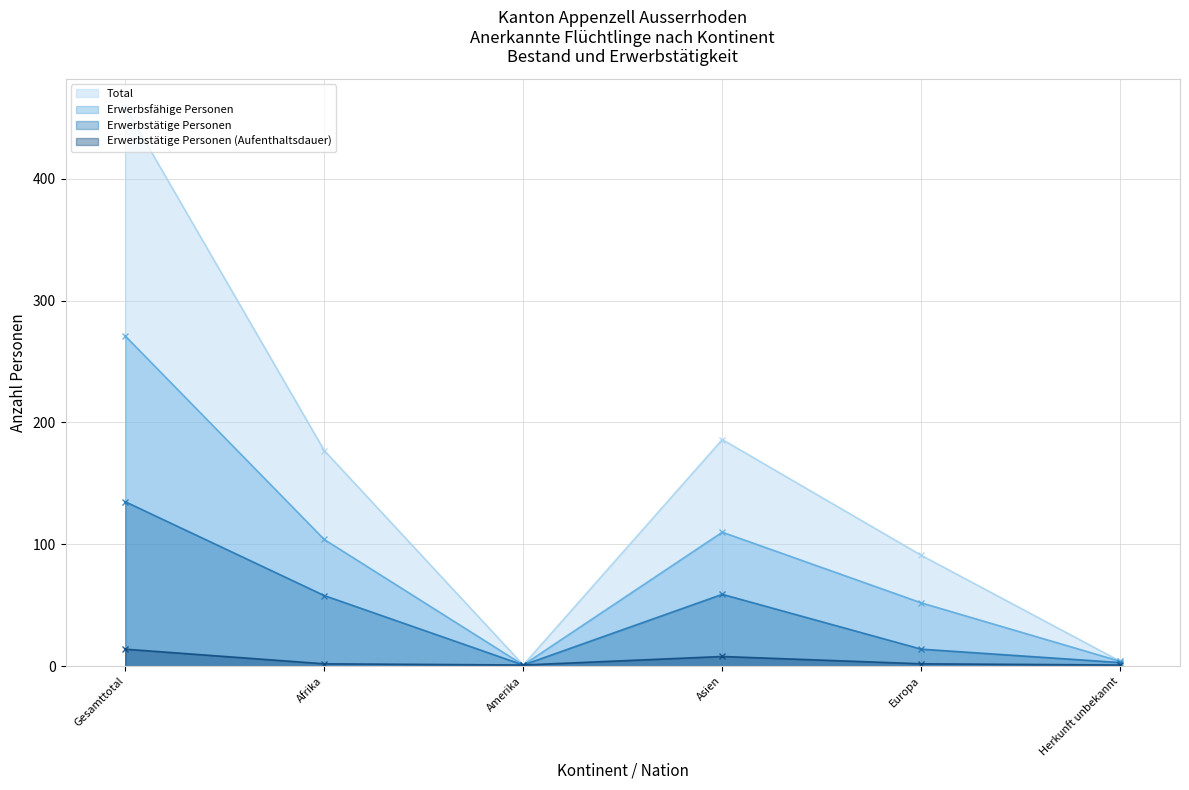

Reading right to left, transcribe all the data shown in this chart.

Total: Herkunft unbekannt=4	Europa=91	Asien=186	Amerika=1	Afrika=177	Gesamttotal=459
Erwerbsfähige Personen: Herkunft unbekannt=4	Europa=52	Asien=110	Amerika=1	Afrika=104	Gesamttotal=271
Erwerbstätige Personen: Herkunft unbekannt=3	Europa=14	Asien=59	Amerika=1	Afrika=58	Gesamttotal=135
Erwerbstätige Personen (Aufenthaltsdauer): Herkunft unbekannt=1	Europa=2	Asien=8	Amerika=1	Afrika=2	Gesamttotal=14